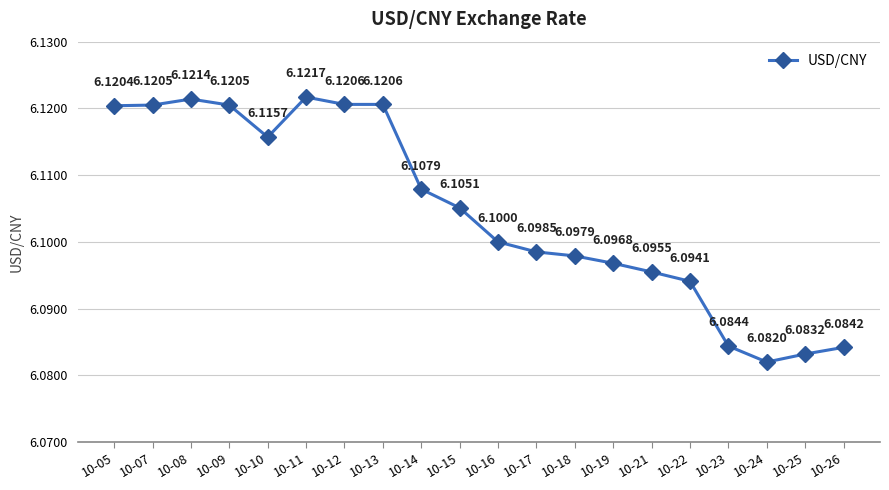

At which label is the value closest to 6?

10-24